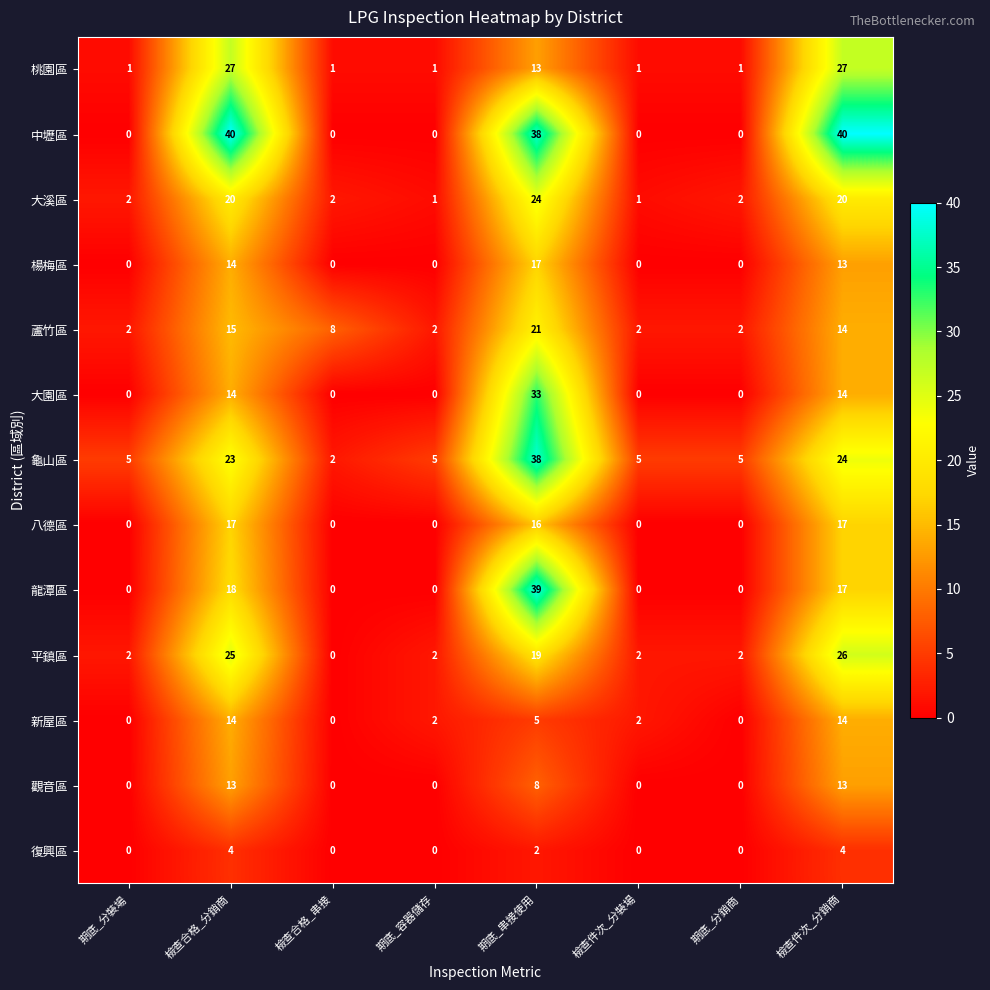

At how many categories does at least one series exceed 20?

3